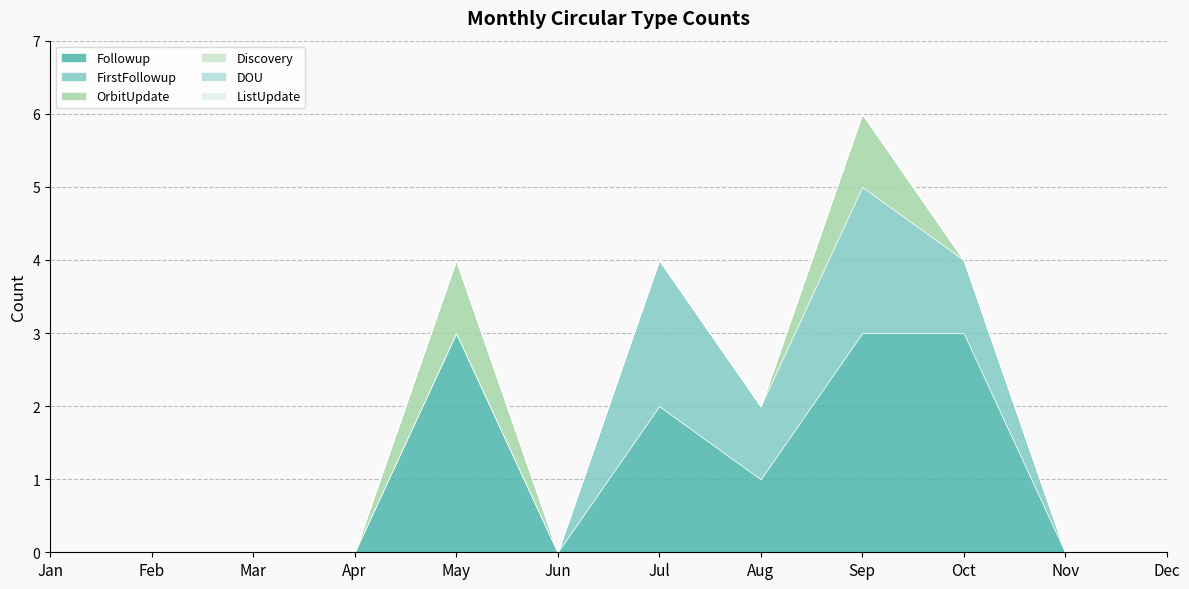

How many categories are shown in the chart?

12